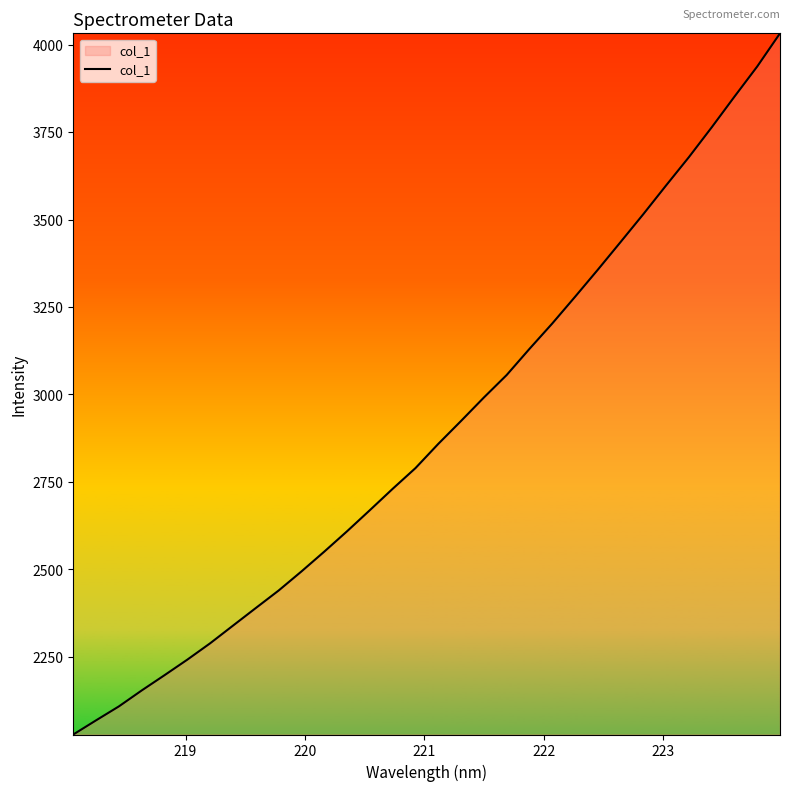

What is the minimum value shown in the chart?

2028.1